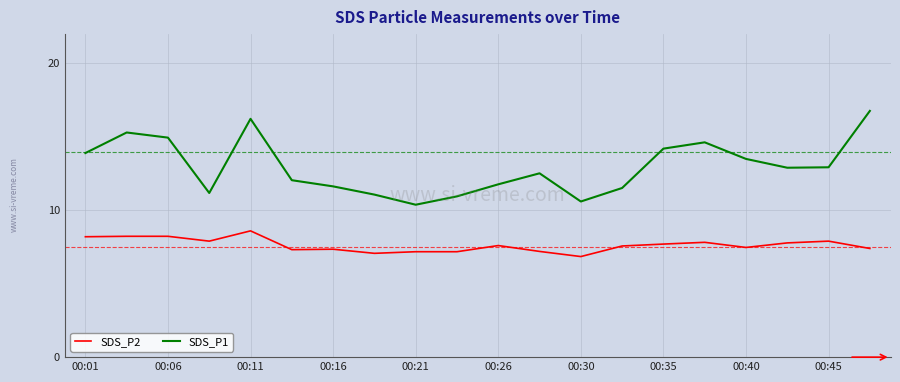

What are all the series names shown in the legend?

SDS_P2, SDS_P1